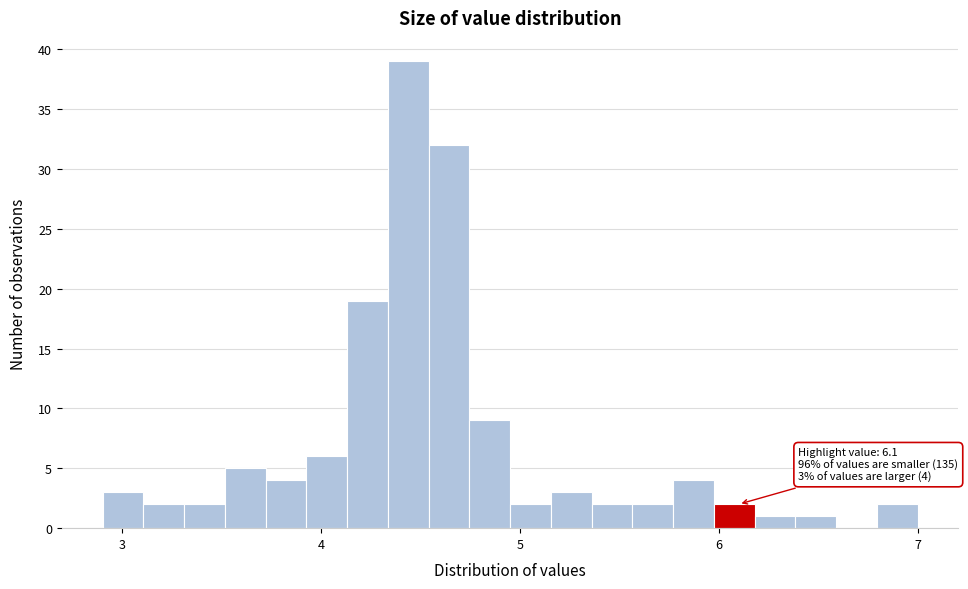

Around what value on the x-axis is the tallest bar? Give the approximate position of its centre, as read against the axis.

4.4